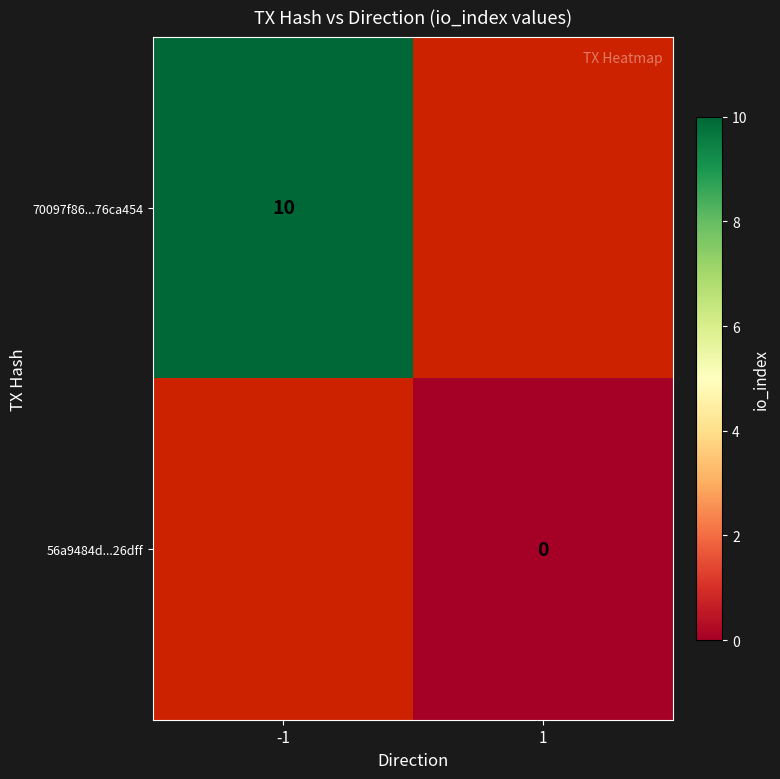

Is the value of 70097f86...76ca454 at -1 greater than the value of 56a9484d...26dff at 1?

Yes